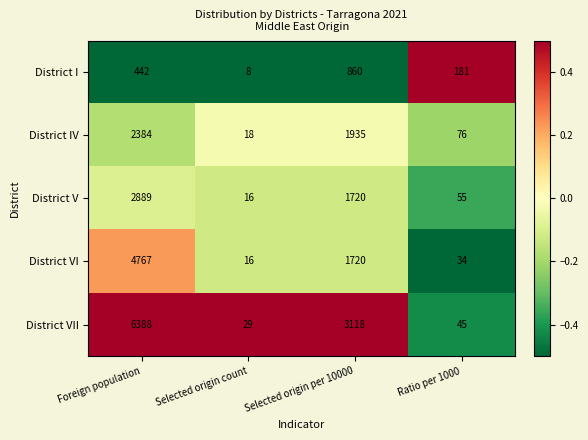

Where is District IV nearest to the value 1201?

Selected origin per 10000